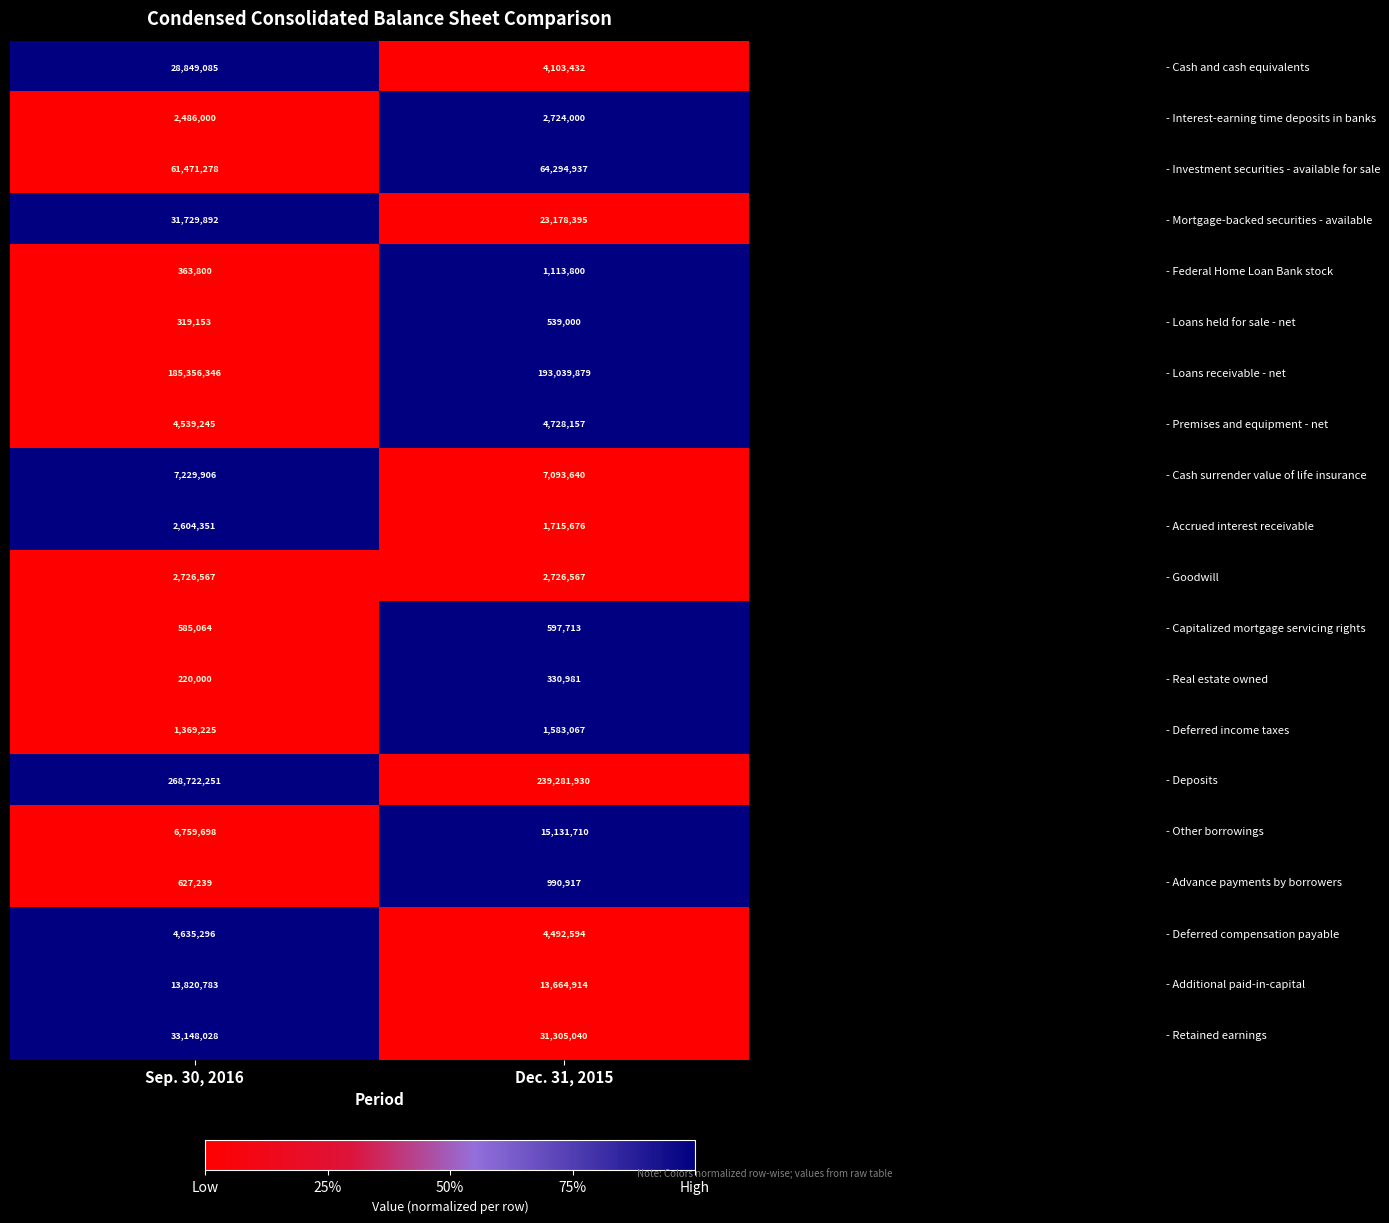

Between Sep. 30, 2016 and Dec. 31, 2015, which series saw the biggest shift?

- Deposits